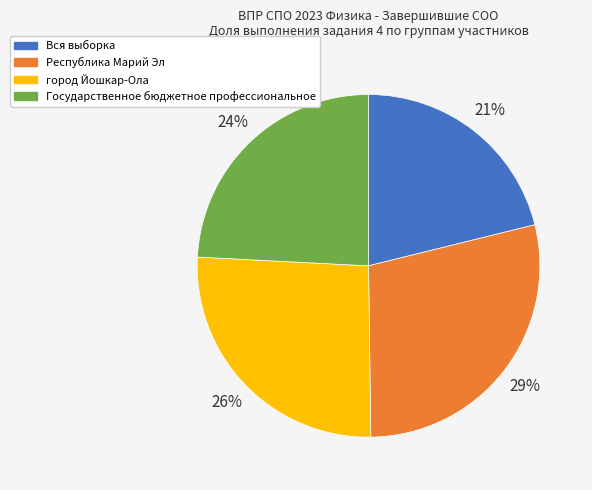

Is there a majority slice in this chart?

No